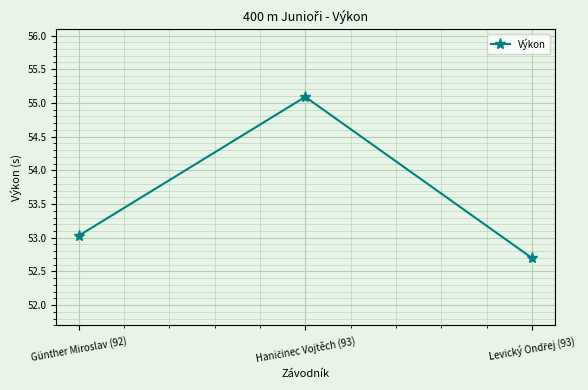

What is the sum of all values?

160.8